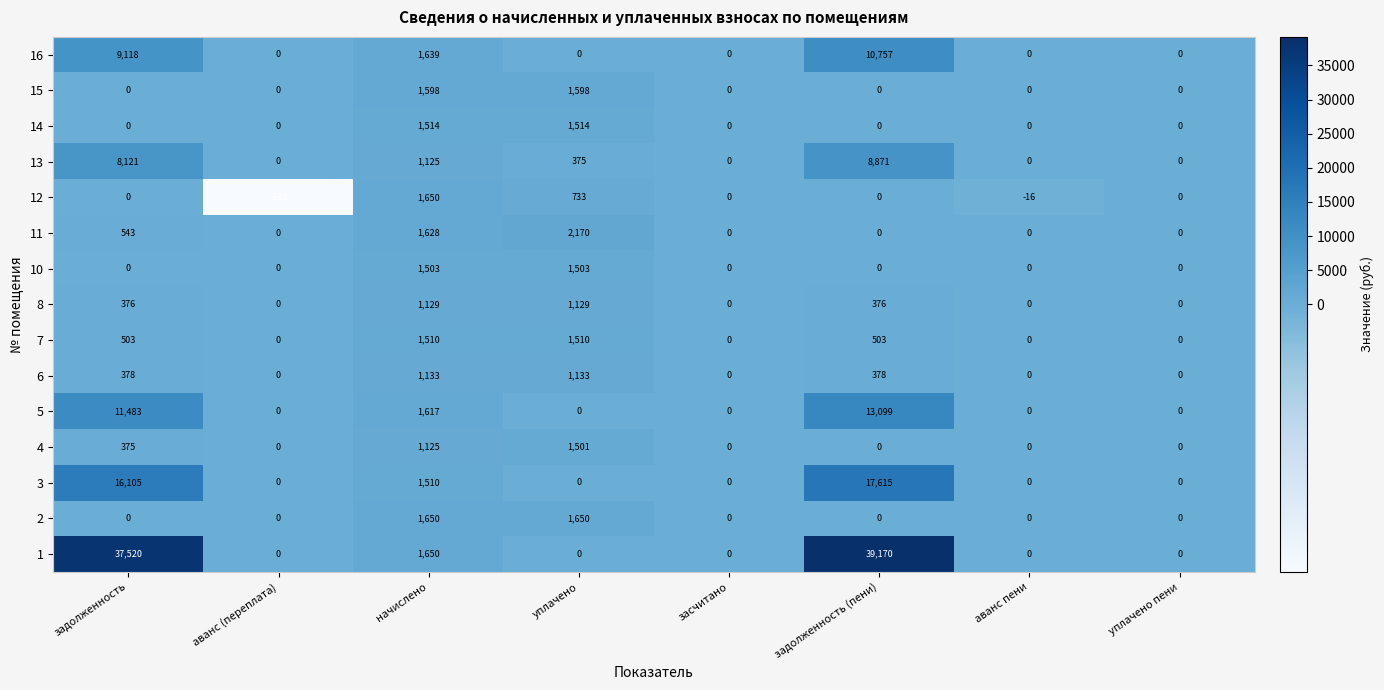

What is the spread (max minus min) of values at аванс пени?

16